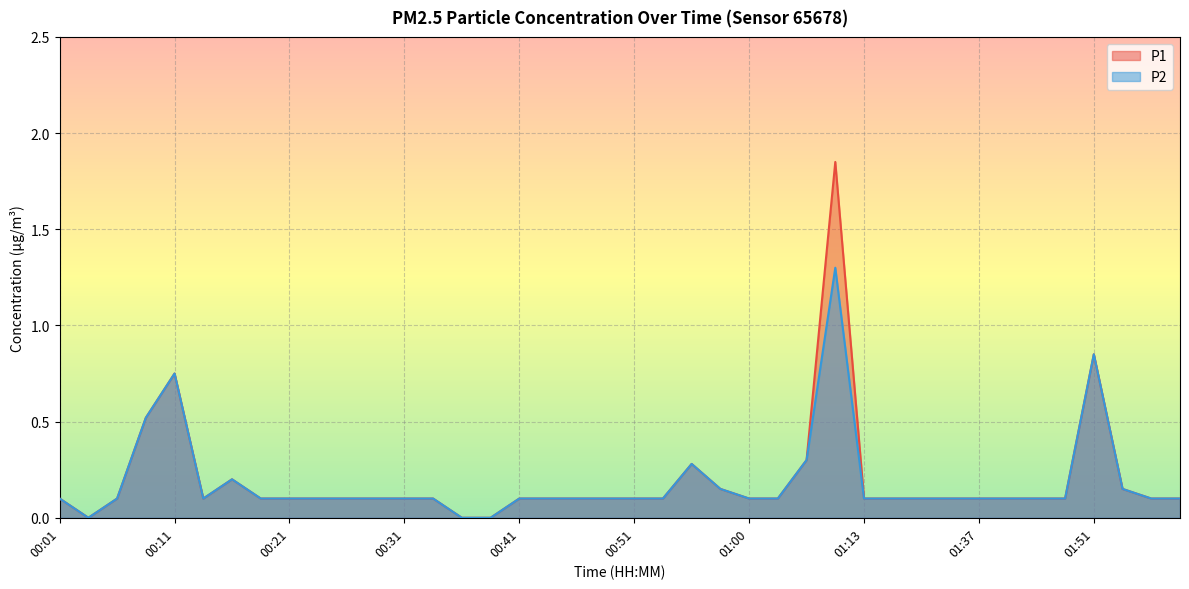

Rank the series by their average value, from lowest to highest.

P2, P1